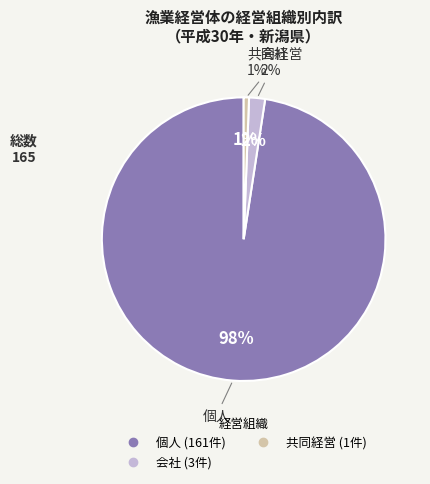

Does 会社 represent more than half of the total?

No